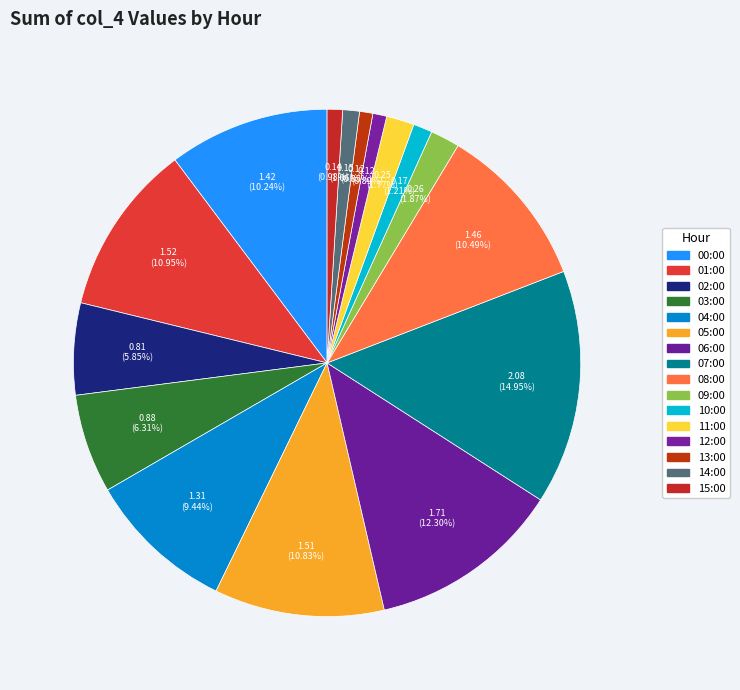

To the nearest percent, what is the difference between the 04:00 and 01:00 slice percentages?

2%